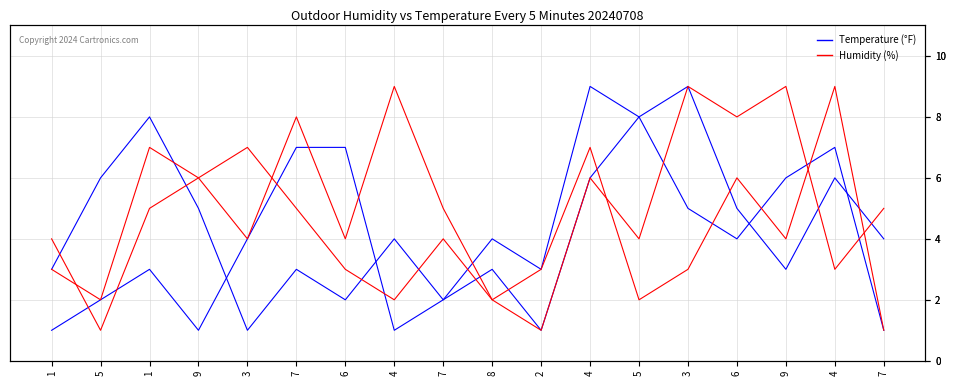

The col_7 series shows 7 at 7. True or false?

False